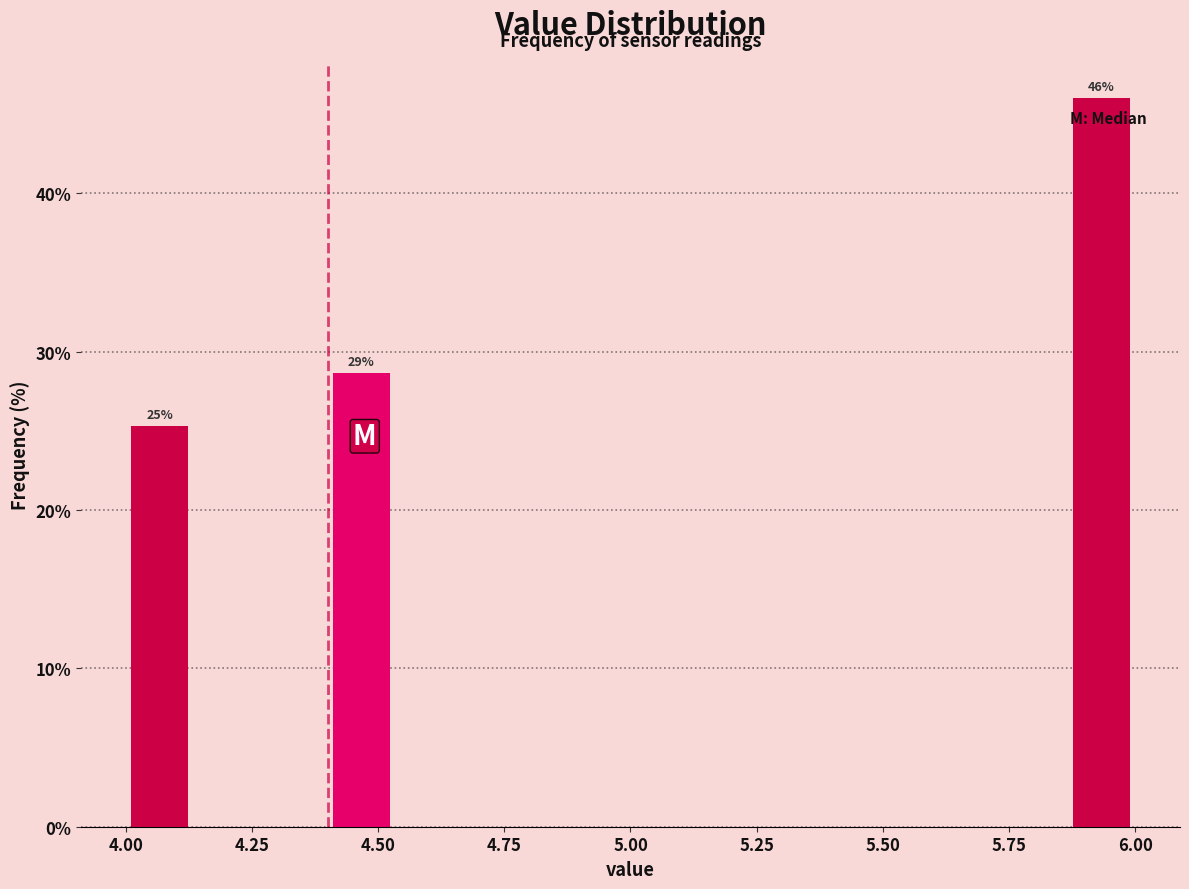

Read against the x-axis, roughly where is the centre of the tallest bar?

5.95